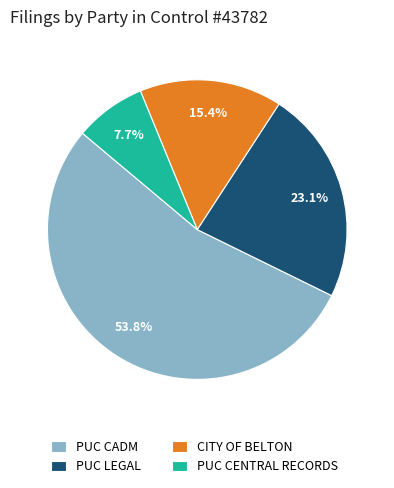

What percentage do PUC LEGAL and PUC CENTRAL RECORDS together represent?

30.8%